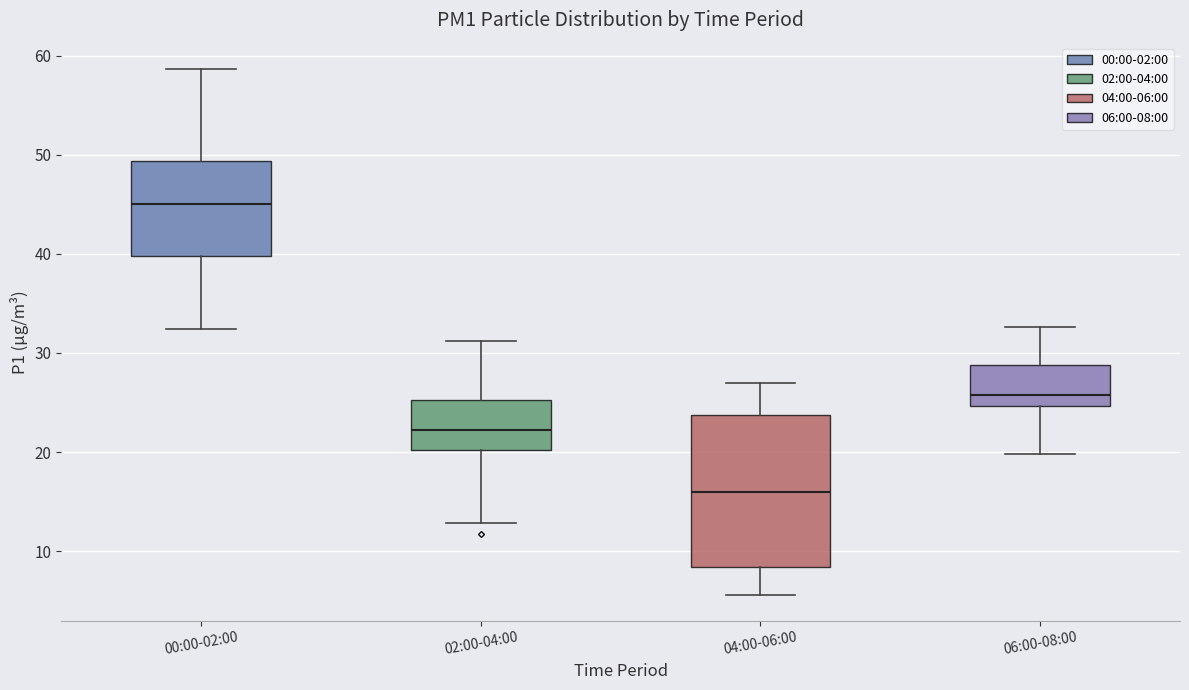

Where does the lower whisker of the box for 06:00-08:00 end on the y-axis? The values are not printed on the chart, so give them approximately, as read against the axis.

20